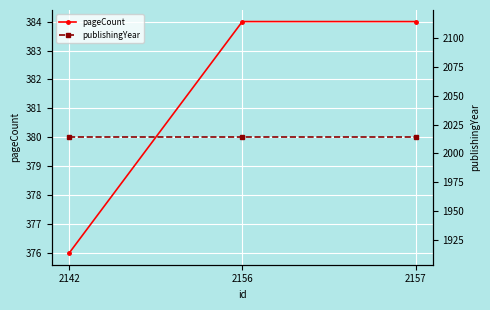

Reading left to right, what are all the values shown in this chart?

pageCount: 376	384	384
publishingYear: 2014	2014	2014